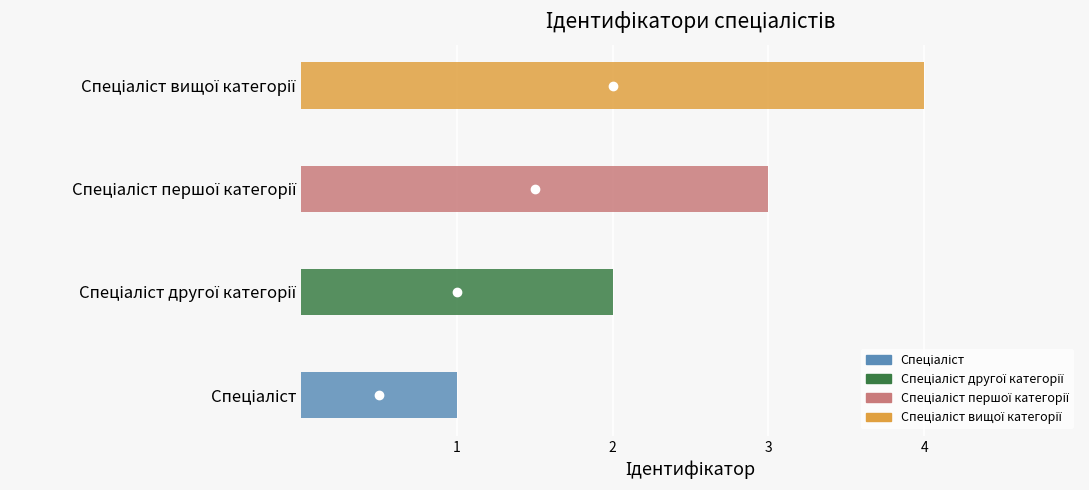

How many values are between 2 and 4?

3